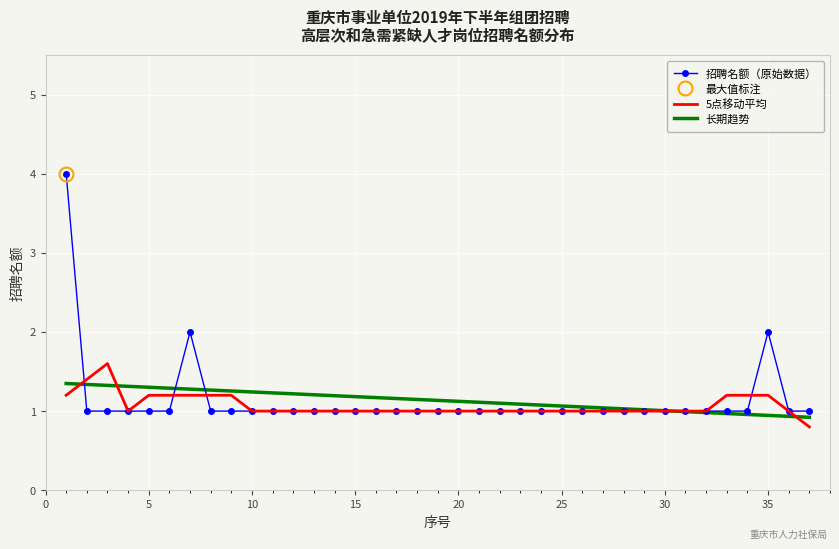

Reading right to left, what are all the values shown in this chart?

招聘名额（原始数据）: 1.0	1.0	2.0	1.0	1.0	1.0	1.0	1.0	1.0	1.0	1.0	1.0	1.0	1.0	1.0	1.0	1.0	1.0	1.0	1.0	1.0	1.0	1.0	1.0	1.0	1.0	1.0	1.0	1.0	1.0	2.0	1.0	1.0	1.0	1.0	1.0	4.0
5点移动平均: 0.8	1.0	1.2	1.2	1.2	1.0	1.0	1.0	1.0	1.0	1.0	1.0	1.0	1.0	1.0	1.0	1.0	1.0	1.0	1.0	1.0	1.0	1.0	1.0	1.0	1.0	1.0	1.0	1.2	1.2	1.2	1.2	1.2	1.0	1.6	1.4	1.2
长期趋势: 0.9	0.9	0.9	1.0	1.0	1.0	1.0	1.0	1.0	1.0	1.0	1.1	1.1	1.1	1.1	1.1	1.1	1.1	1.1	1.1	1.2	1.2	1.2	1.2	1.2	1.2	1.2	1.2	1.3	1.3	1.3	1.3	1.3	1.3	1.3	1.3	1.3